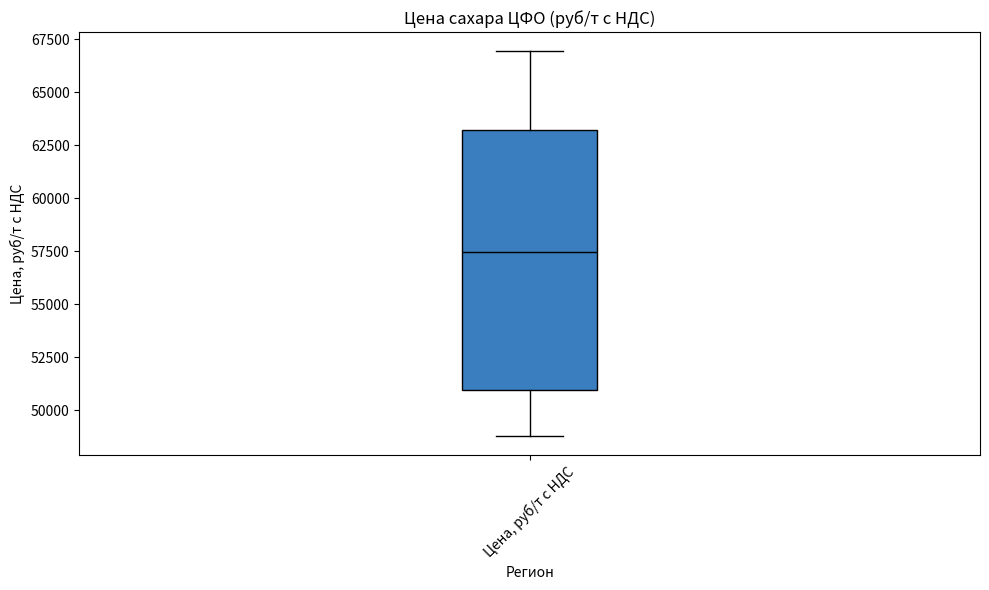

Read this box plot against the y-axis: the position of the median line, the range covered by the box, and the ends of both whiskers. The values are not printed on the chart, so give them approximately, as read against the axis.

median 57500, box 51000 to 63000, whiskers 49000 to 67000